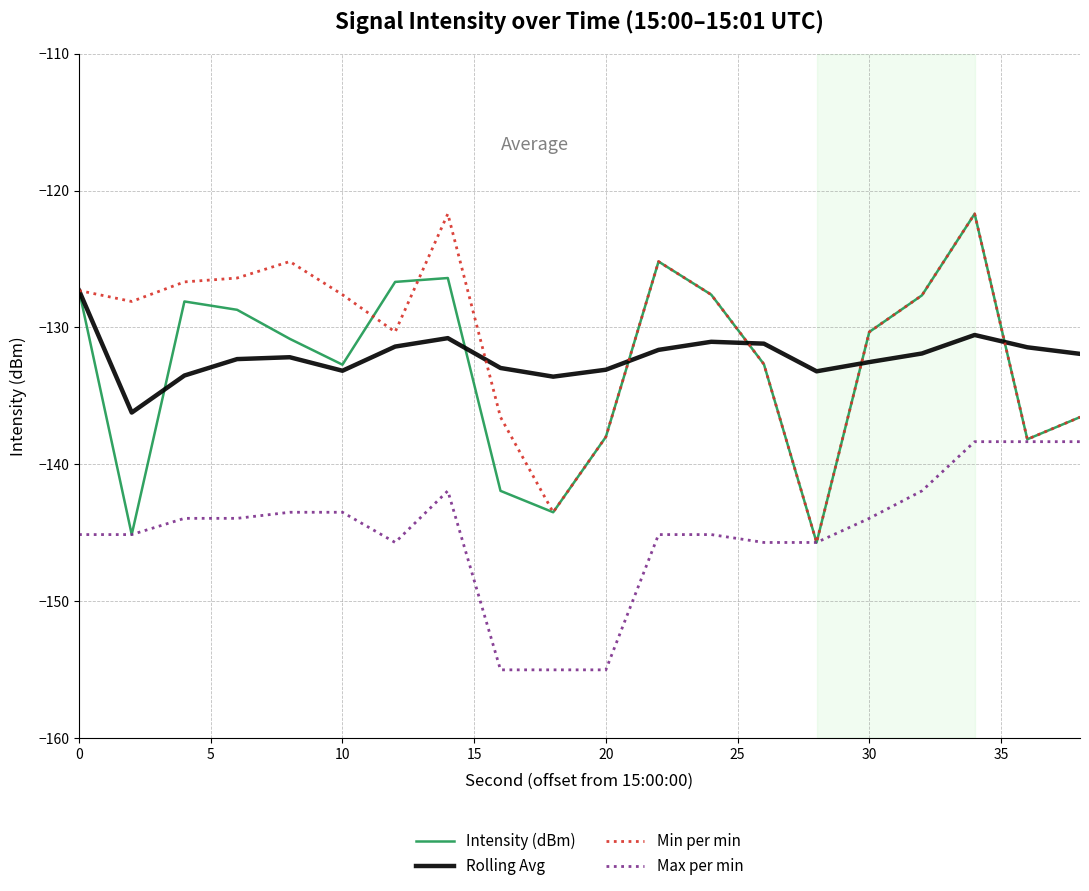

True or false: Rolling Avg and Max per min intersect in this chart.

False